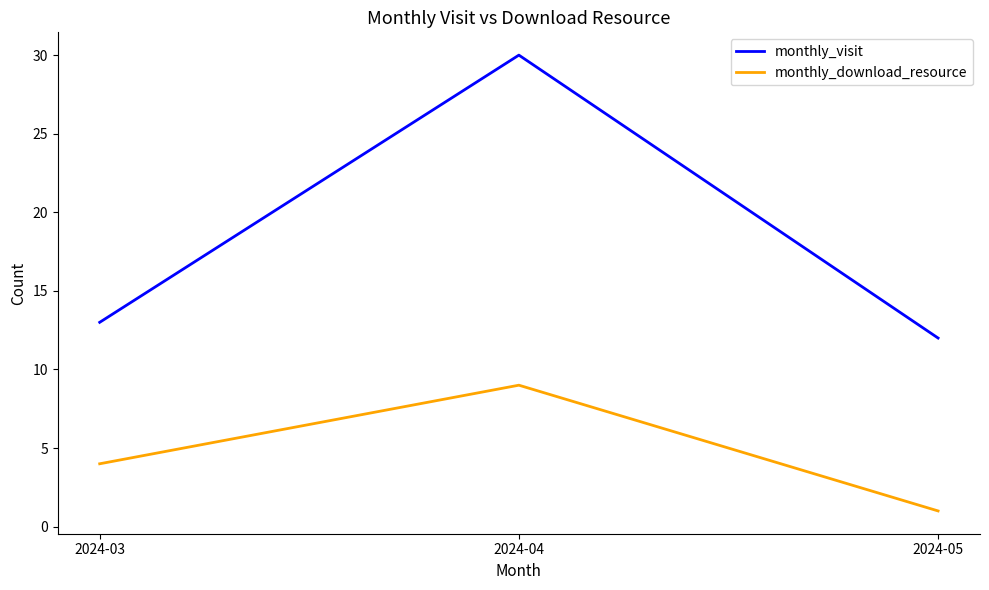

How many series are shown in this chart?

2